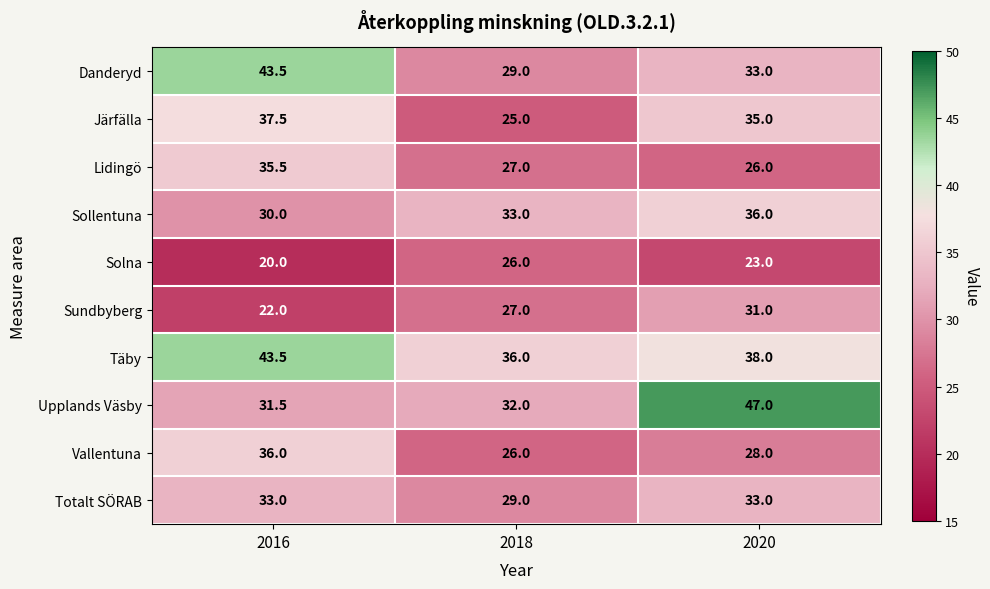

What is the maximum value shown in the chart?

47.0